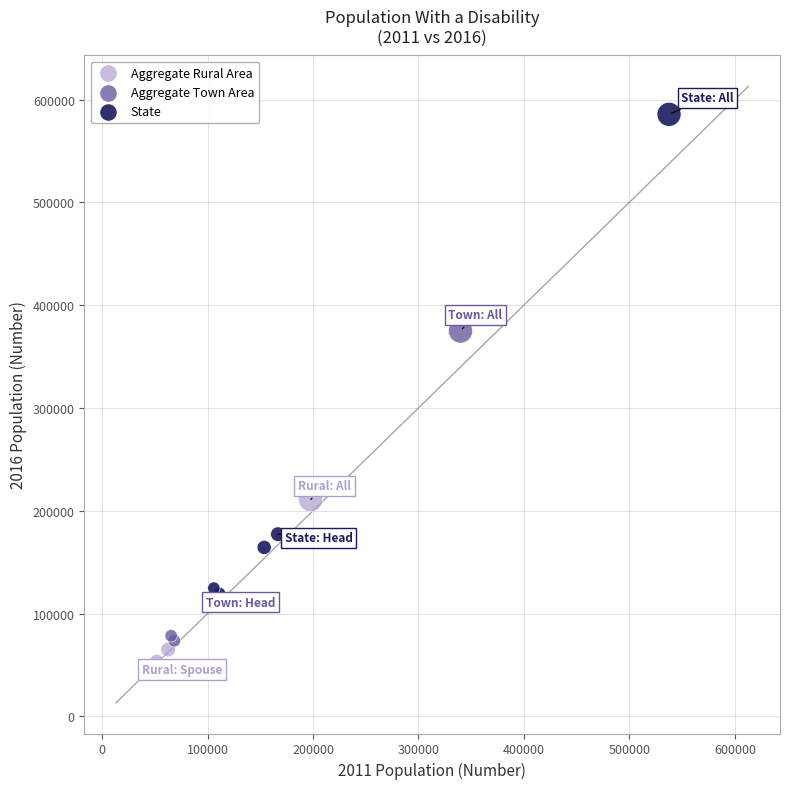

Which series contains the lowest Y value?

Aggregate Rural Area